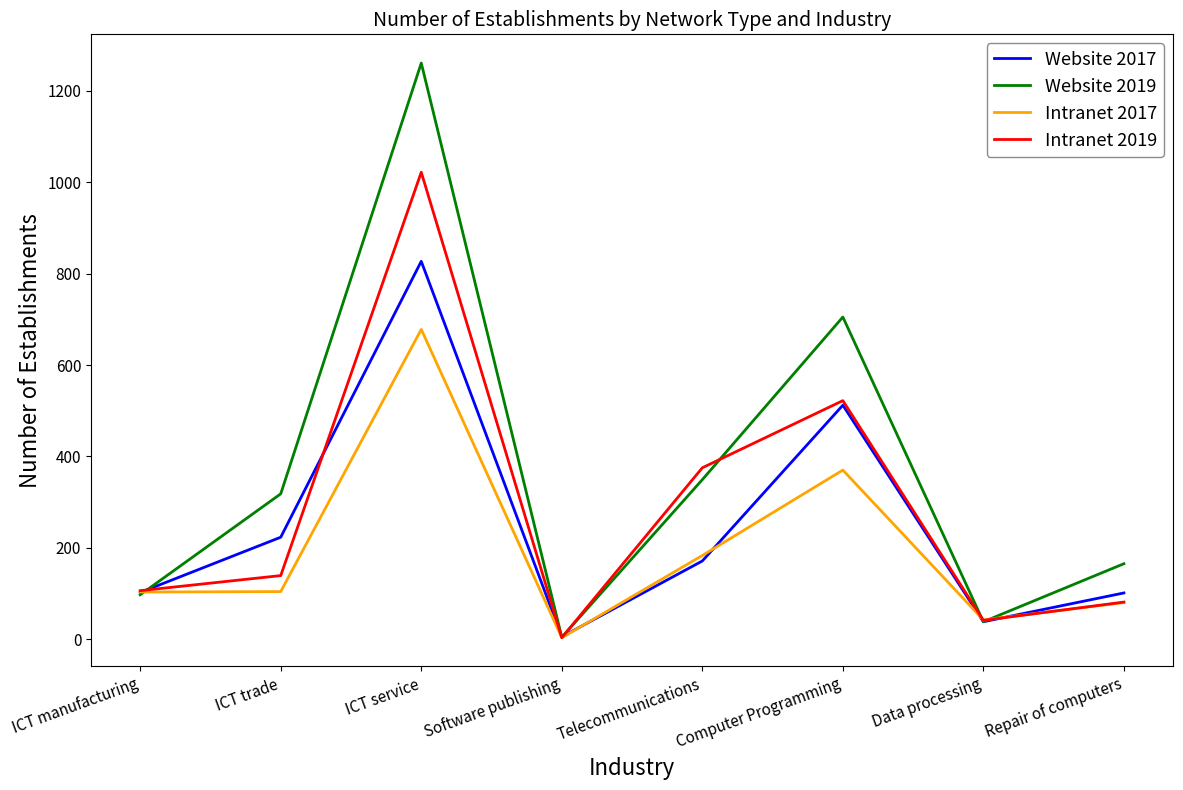

What is the difference between the second highest and second lowest values in the Intranet 2017 series?

328